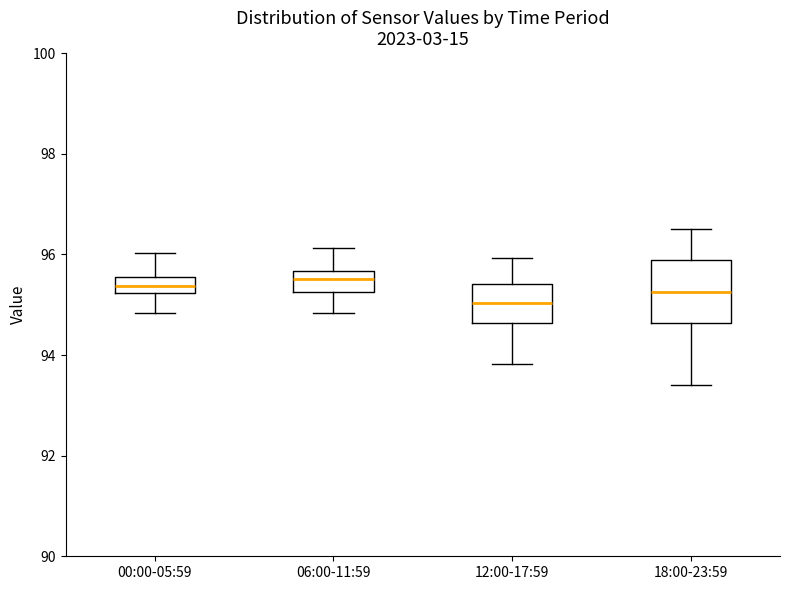

Which box's median line is the lowest?

12:00-17:59